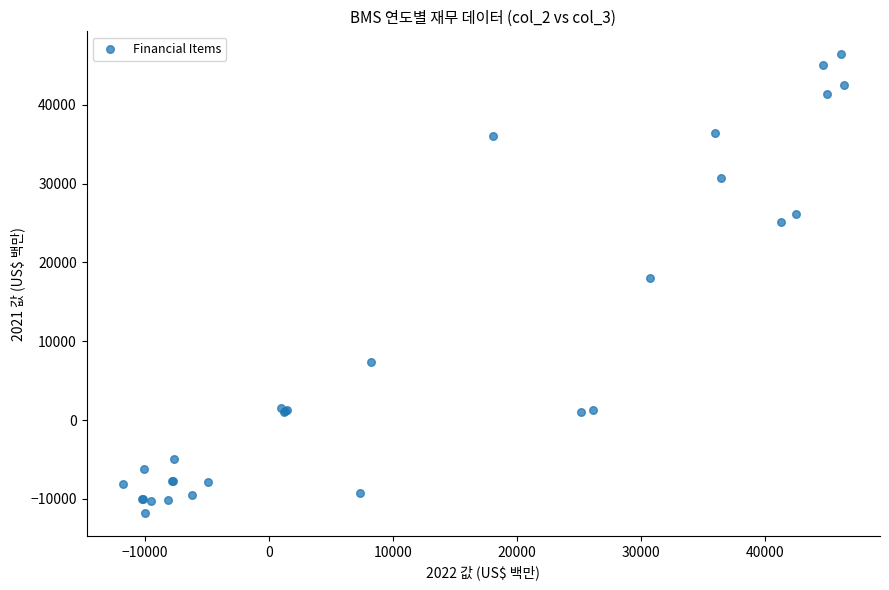

What Y value in the scatter plot is closest to 17306?

18067